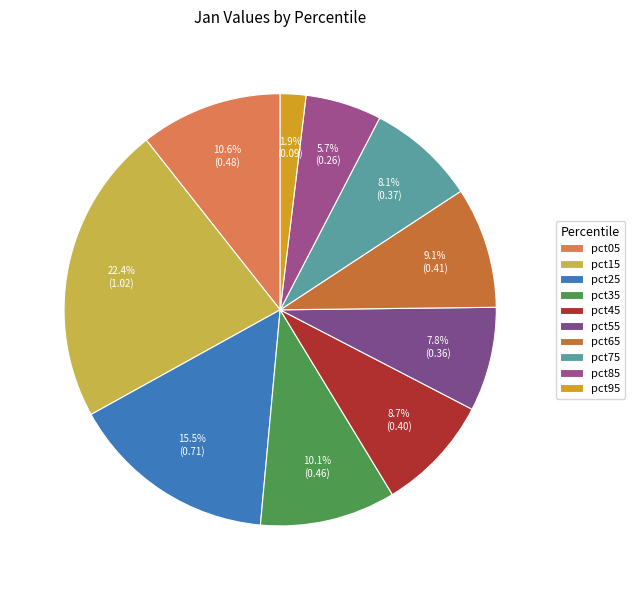

Does pct55 account for over 50% of the chart?

No